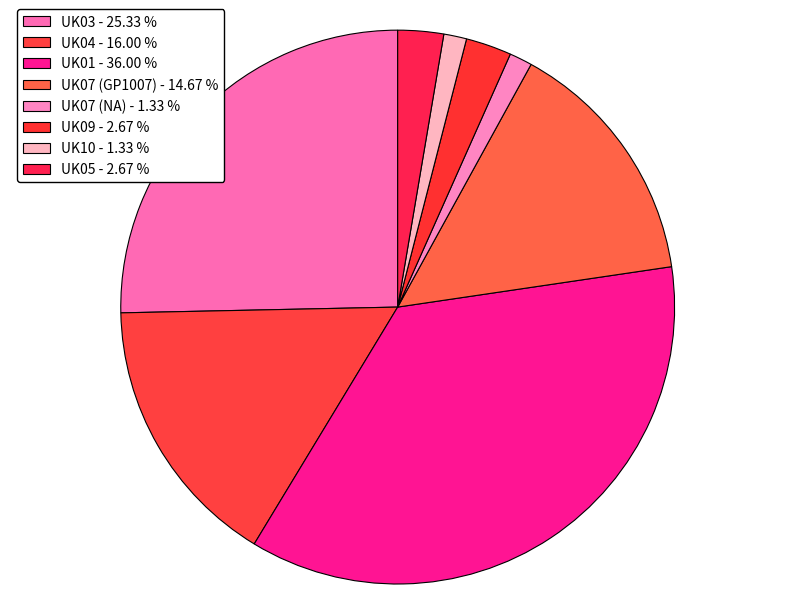

Is UK05 the majority of the pie?

No